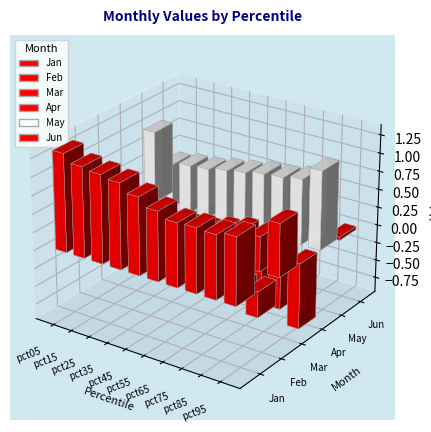

Reading left to right, what are all the values shown in this chart?

Jan: pct05=1.3	pct15=1.2	pct25=1.2	pct35=1.2	pct45=1.1	pct55=0.9	pct65=0.9	pct75=0.9	pct85=0.9	pct95=0.9
Feb: pct05=0.1	pct15=-0.2	pct25=-0.2	pct35=-0.2	pct45=-0.2	pct55=-0.2	pct65=-0.1	pct75=-0.2	pct85=-0.1	pct95=-0.3
Mar: pct05=0.3	pct15=0.2	pct25=0.3	pct35=0.3	pct45=0.3	pct55=0.3	pct65=0.4	pct75=0.5	pct85=0.5	pct95=0.7
Apr: pct05=-0.7	pct15=-0.4	pct25=-0.4	pct35=-0.5	pct45=-0.5	pct55=-0.5	pct65=-0.6	pct75=-0.7	pct85=-0.7	pct95=-0.9
May: pct05=1.0	pct15=0.6	pct25=0.7	pct35=0.7	pct45=0.7	pct55=0.8	pct65=0.8	pct75=0.8	pct85=0.9	pct95=1.1
Jun: pct05=-0.1	pct15=0.0	pct25=-0.0	pct35=-0.0	pct45=-0.0	pct55=-0.0	pct65=-0.0	pct75=-0.1	pct85=-0.1	pct95=-0.0